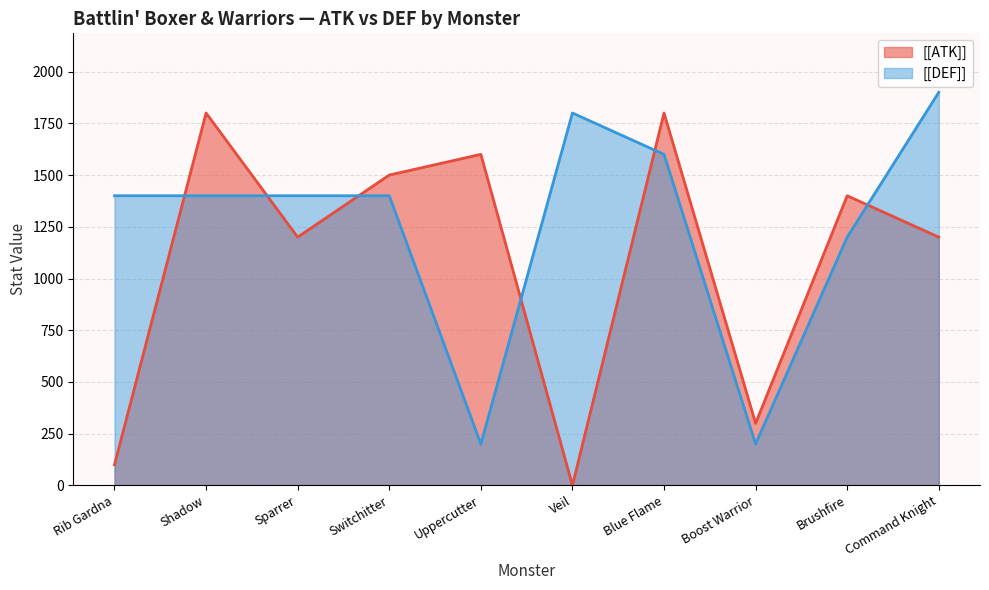

Which category has the highest value across all series?

Command Knight